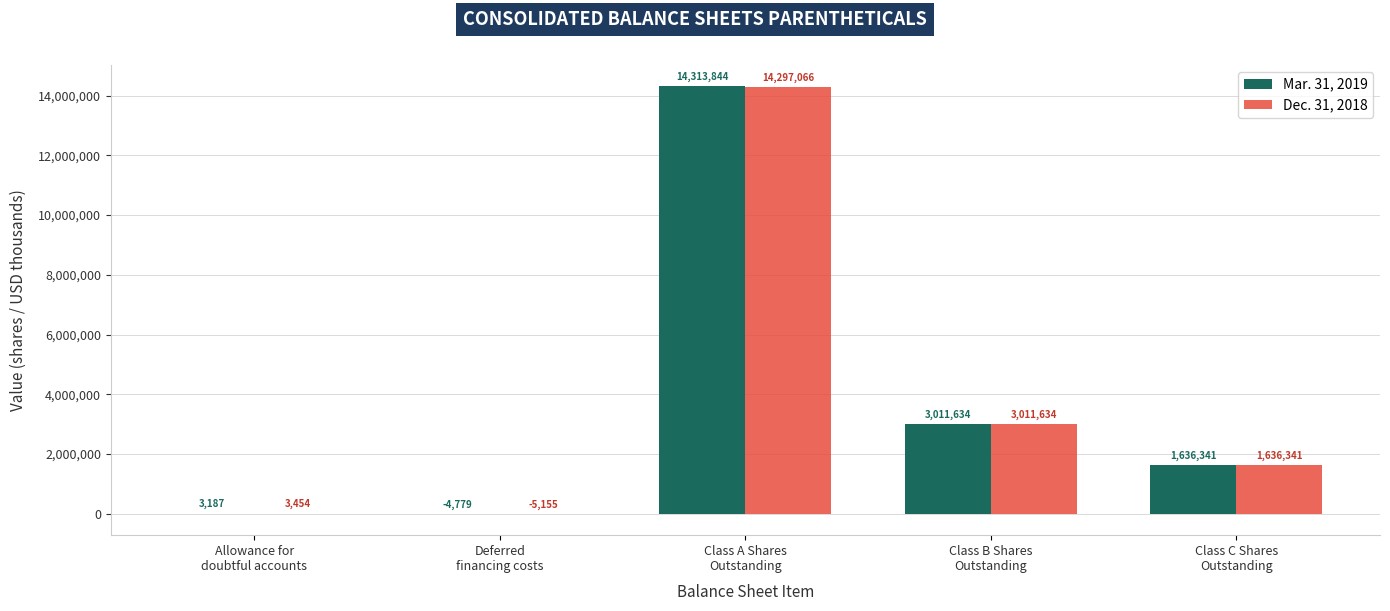

What is the difference between the Dec. 31, 2018 values at Deferred
financing costs and Class B Shares
Outstanding?

3016789